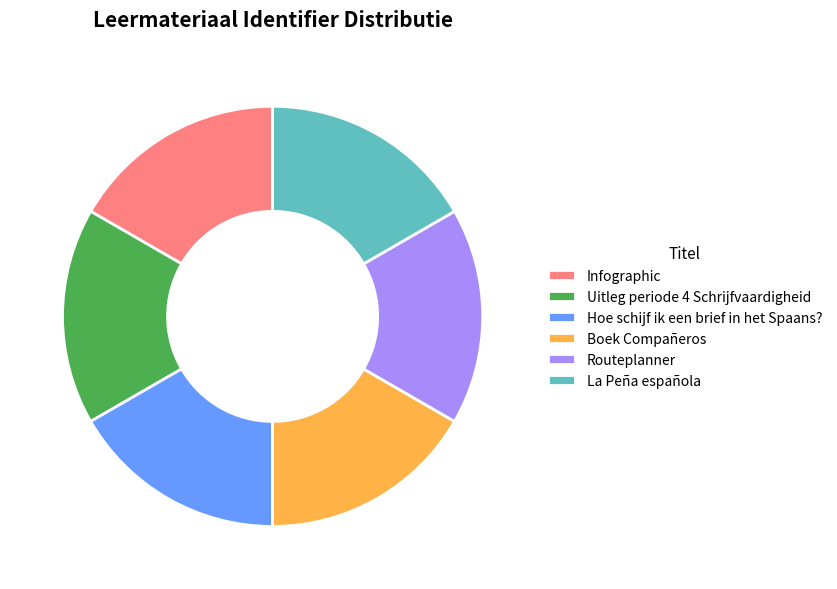

Is it true that Uitleg periode 4 Schrijfvaardigheid is 17% of the pie?

True